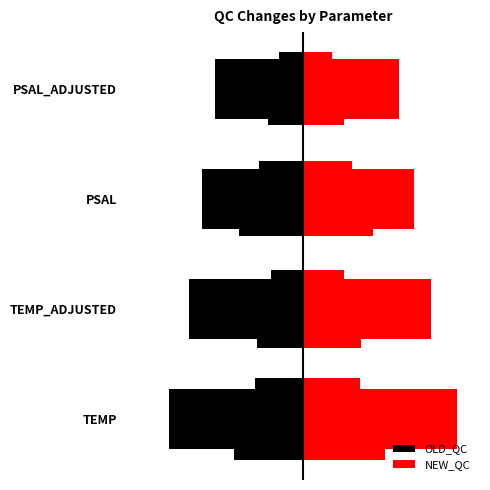

Where does the OLD_QC series first go above -87?

PSAL_ADJUSTED